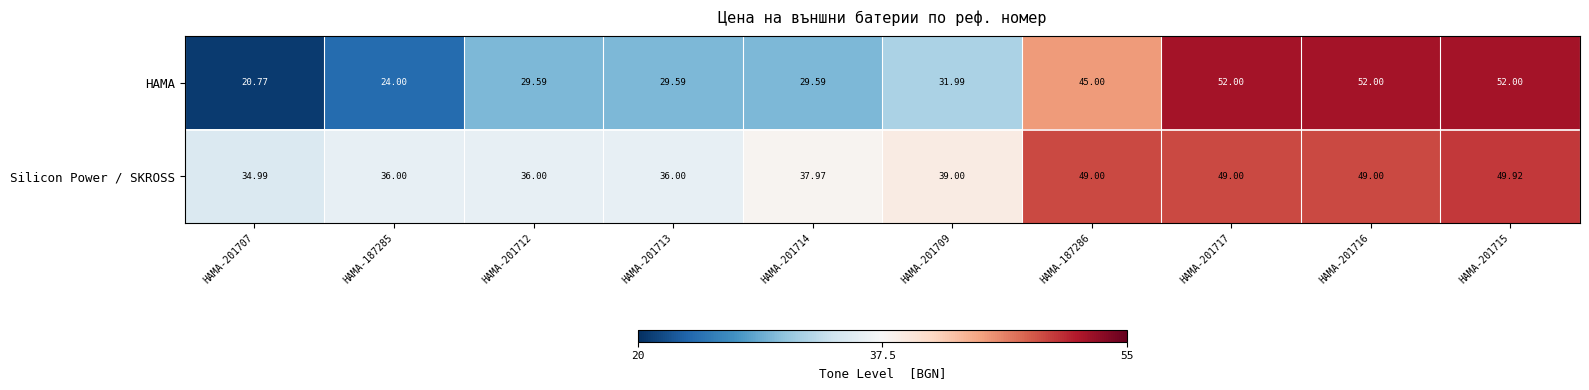

Which series changed the most between HAMA-201707 and HAMA-201716?

HAMA